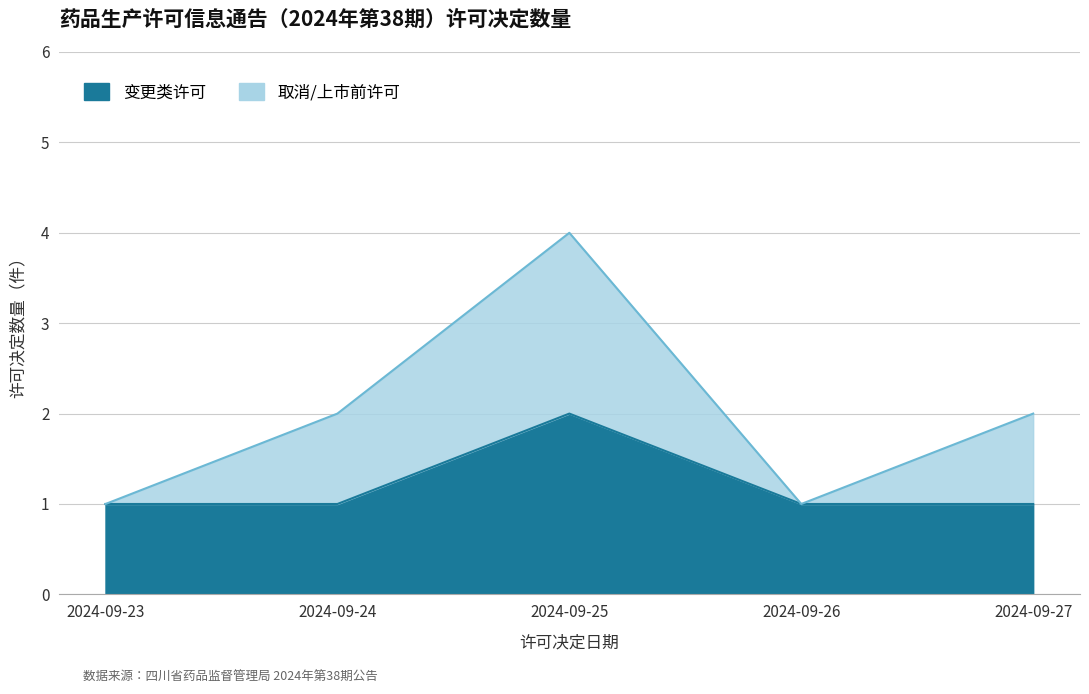

True or false: the data shows 2 at 2024-09-26.

False